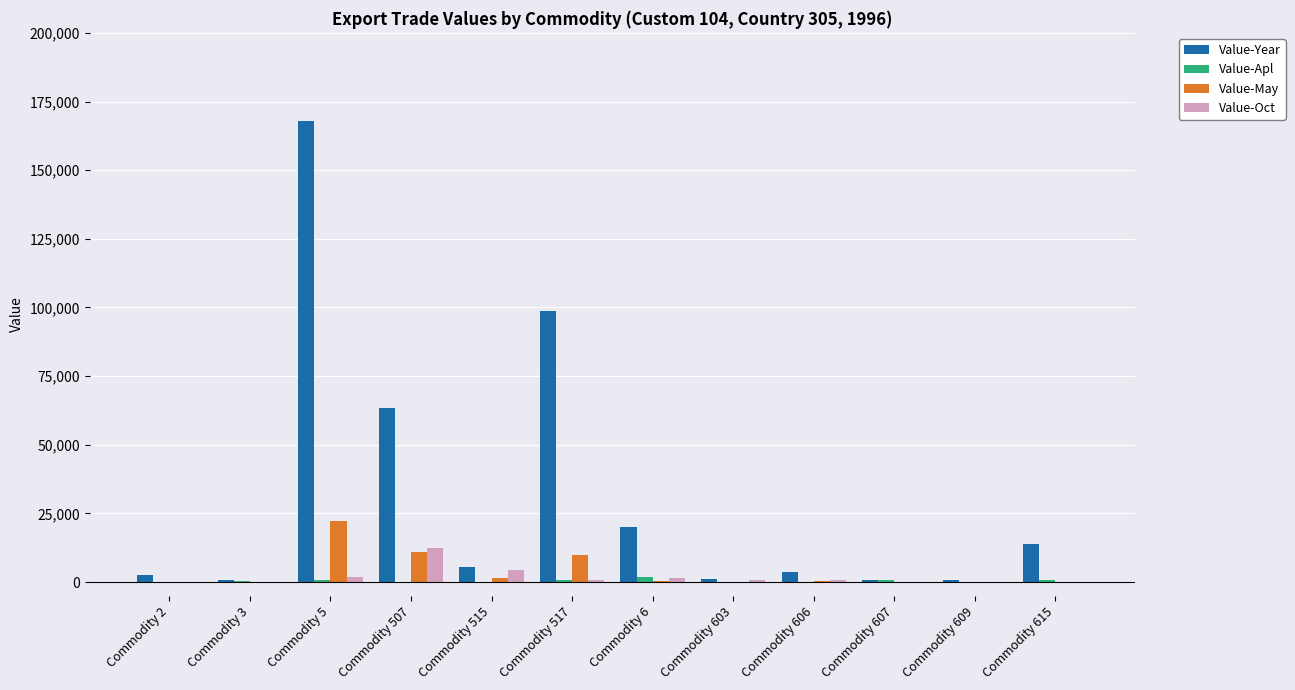

Which series has the largest total across all categories?

Value-Year